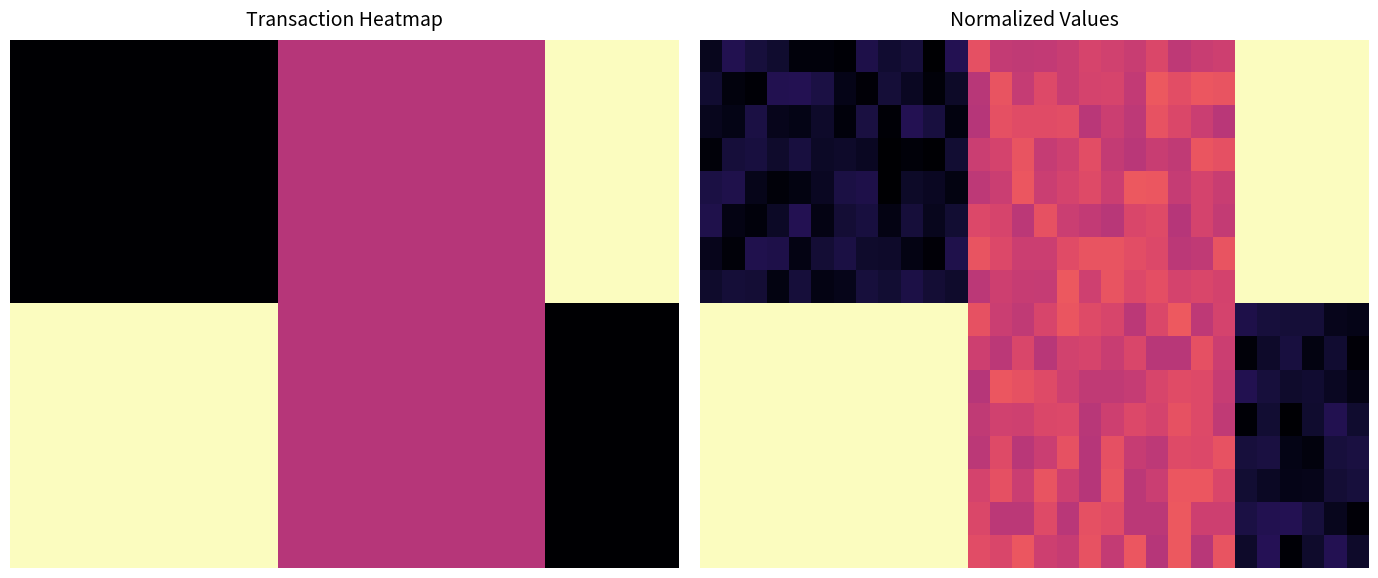

What is the spread (max minus min) of values at 3?

1.0